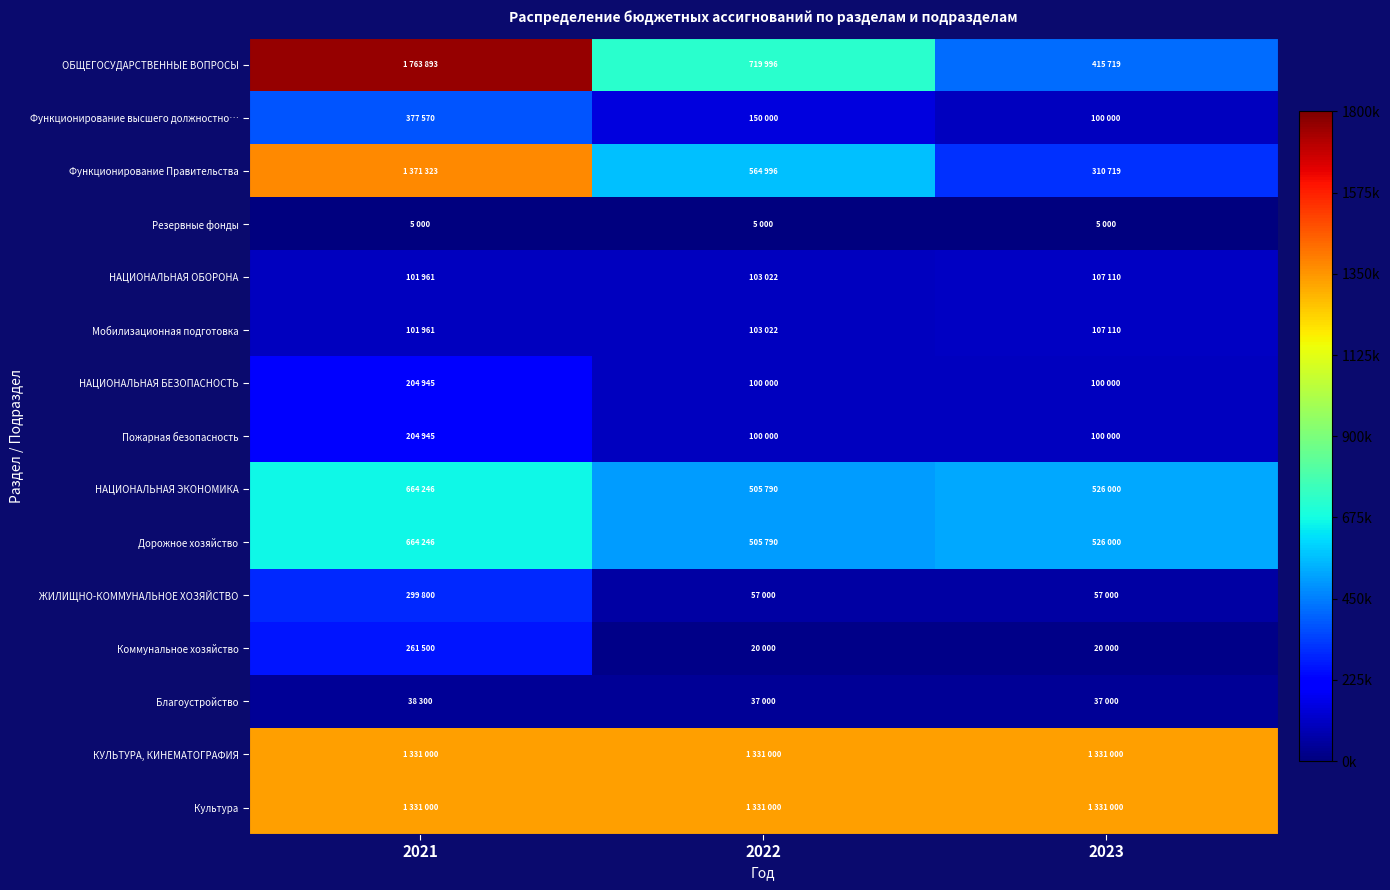

Reading left to right, what are all the values shown in this chart?

ОБЩЕГОСУДАРСТВЕННЫЕ ВОПРОСЫ: 2021=1763893	2022=719996	2023=415719
Функционирование высшего должностно…: 2021=377570	2022=150000	2023=100000
Функционирование Правительства: 2021=1371323	2022=564996	2023=310719
Резервные фонды: 2021=5000	2022=5000	2023=5000
НАЦИОНАЛЬНАЯ ОБОРОНА: 2021=101961	2022=103022	2023=107110
Мобилизационная подготовка: 2021=101961	2022=103022	2023=107110
НАЦИОНАЛЬНАЯ БЕЗОПАСНОСТЬ: 2021=204945	2022=100000	2023=100000
Пожарная безопасность: 2021=204945	2022=100000	2023=100000
НАЦИОНАЛЬНАЯ ЭКОНОМИКА: 2021=664246	2022=505790	2023=526000
Дорожное хозяйство: 2021=664246	2022=505790	2023=526000
ЖИЛИЩНО-КОММУНАЛЬНОЕ ХОЗЯЙСТВО: 2021=299800	2022=57000	2023=57000
Коммунальное хозяйство: 2021=261500	2022=20000	2023=20000
Благоустройство: 2021=38300	2022=37000	2023=37000
КУЛЬТУРА, КИНЕМАТОГРАФИЯ: 2021=1331000	2022=1331000	2023=1331000
Культура: 2021=1331000	2022=1331000	2023=1331000